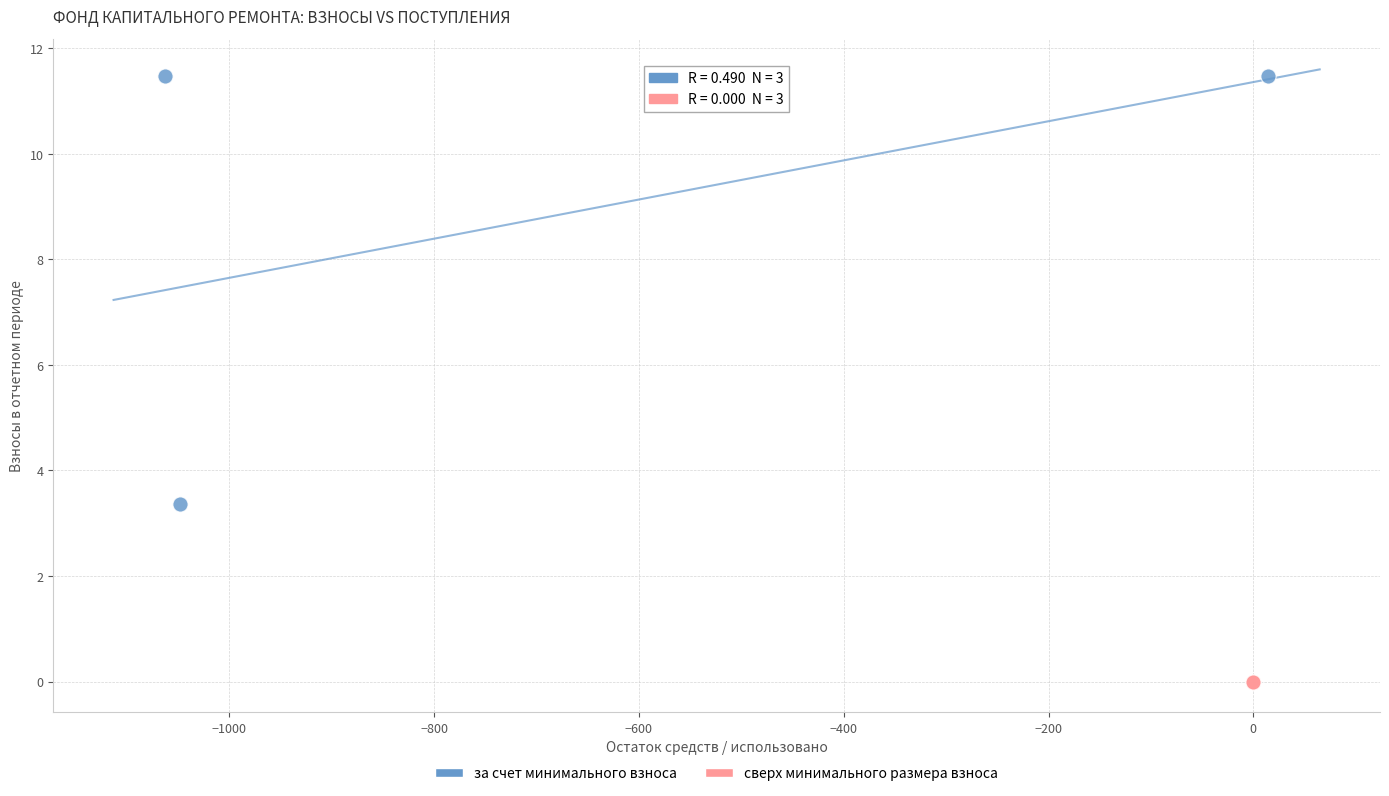

What are all the series names shown in the legend?

за счет минимального взноса, сверх минимального размера взноса